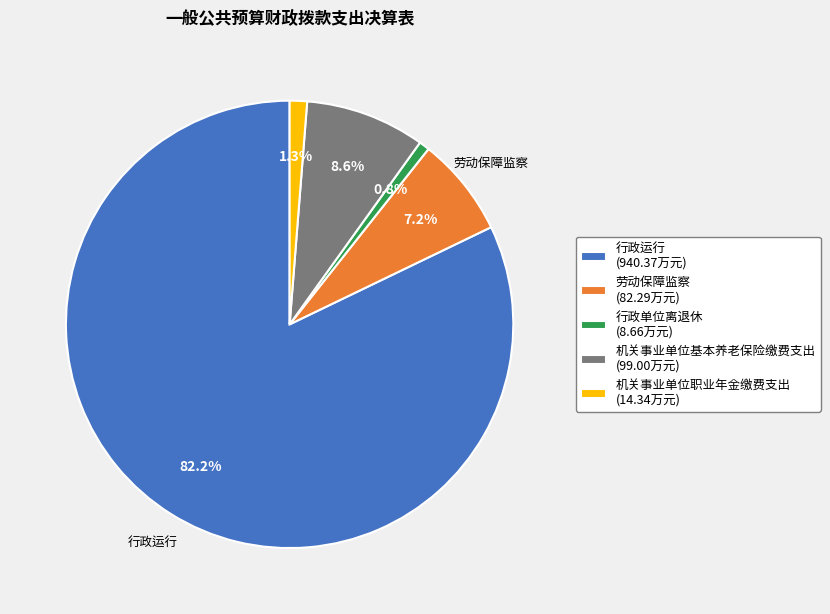

True or false: 劳动保障监察 accounts for 1% of the total.

False